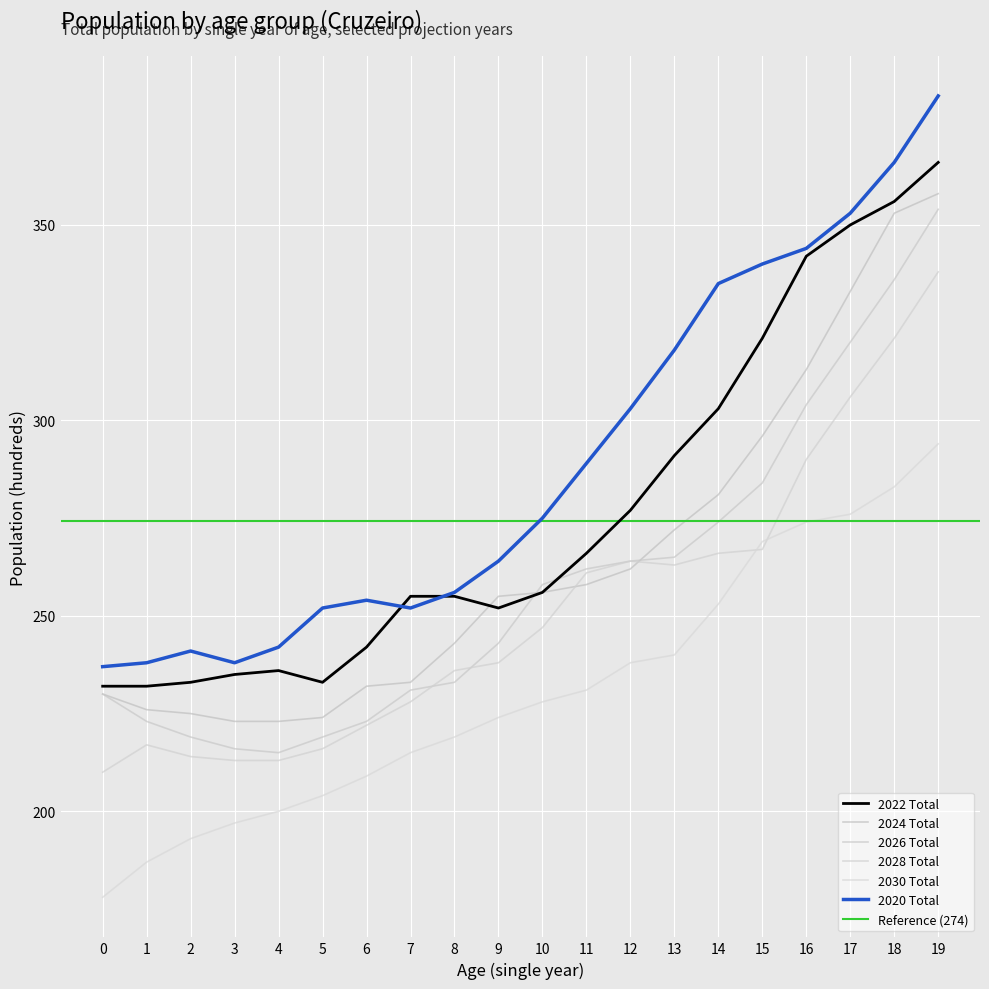

The value of 2030 Total at 6 is 65. True or false?

False